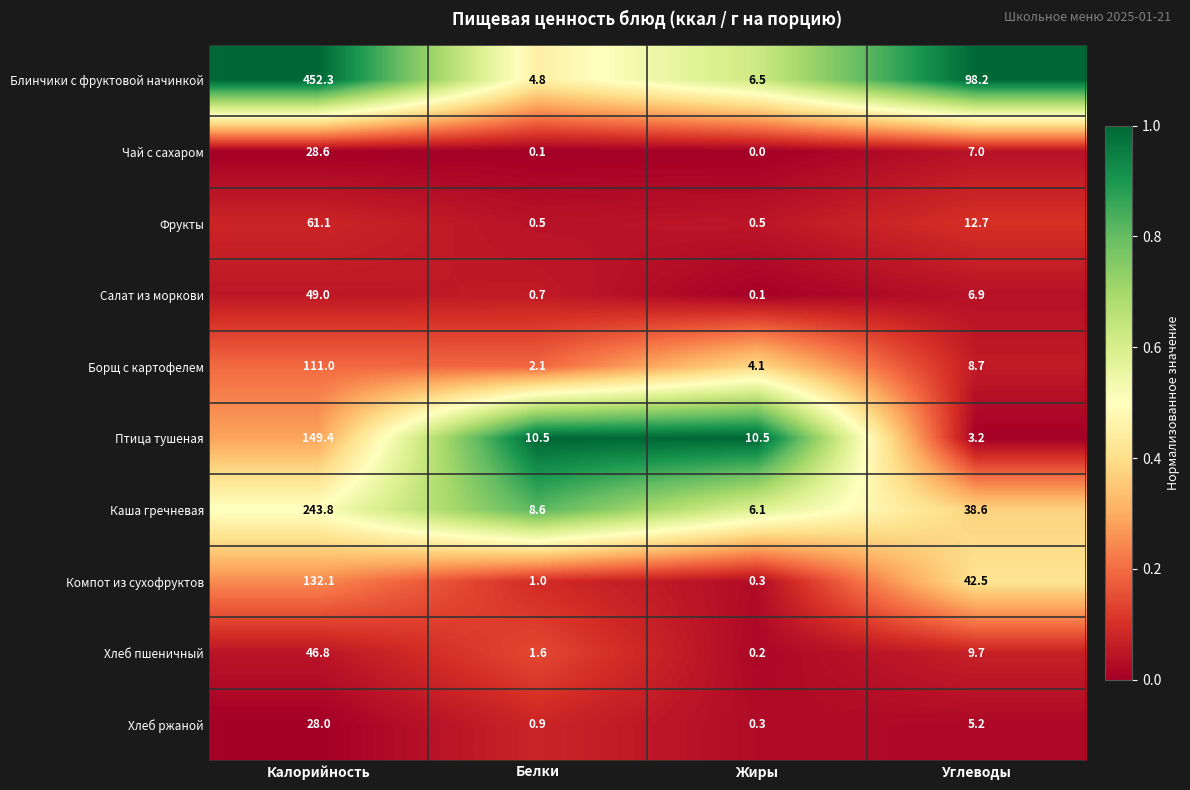

What value does the Каша гречневая series have at Белки?

8.6